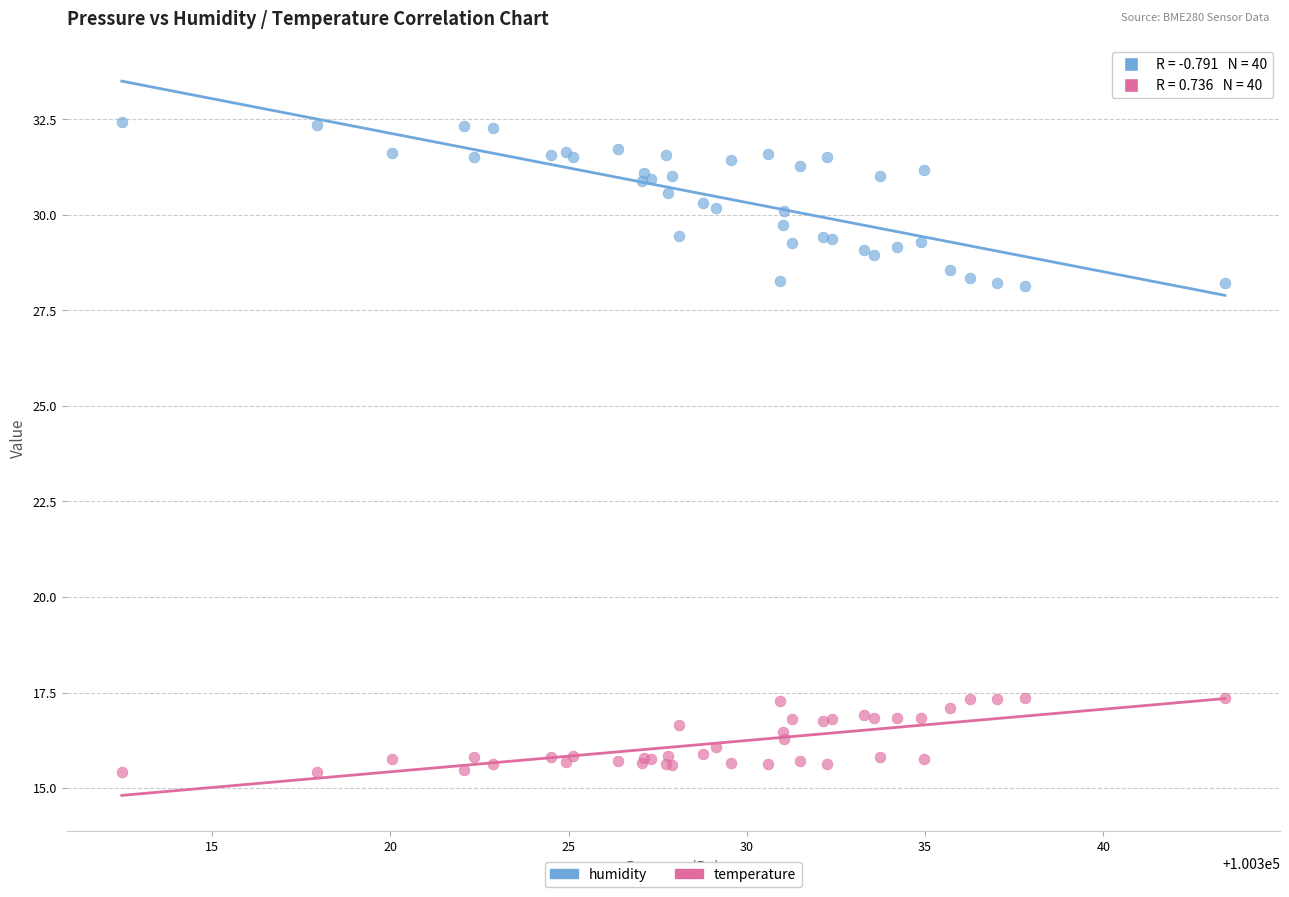

Which series has the widest spread of Y values?

humidity